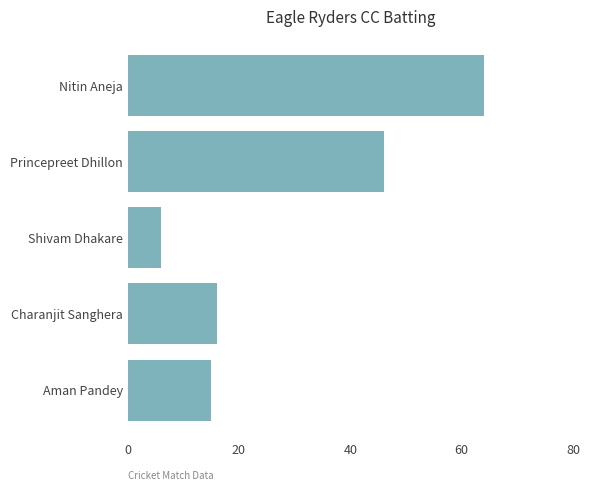

What is the ratio of the value at Princepreet Dhillon to the value at Nitin Aneja?

0.7